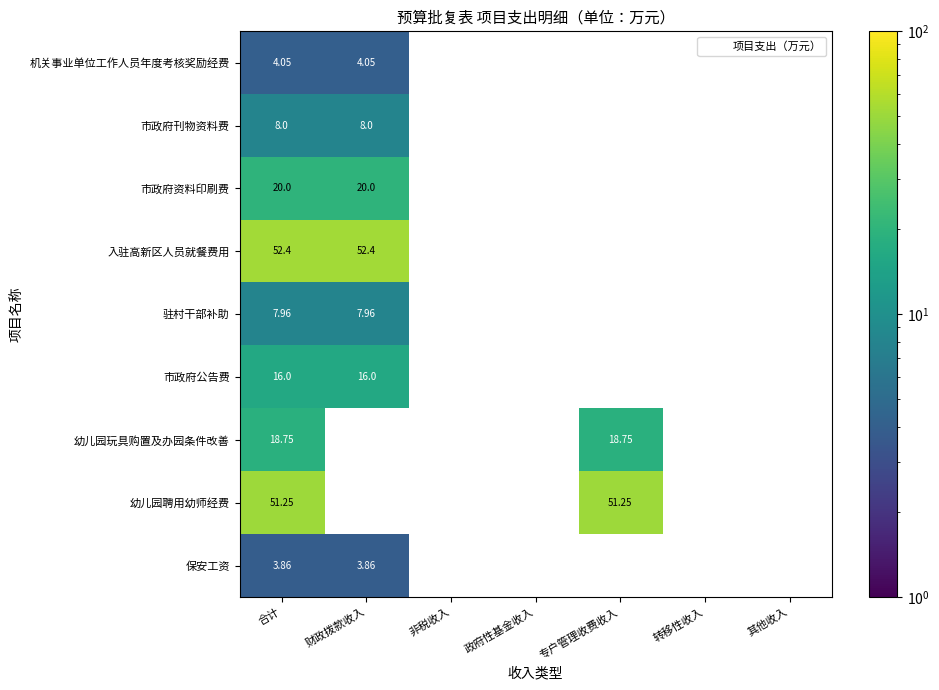

What is the lowest value of the 幼儿园玩具购置及办园条件改善 series?

18.8